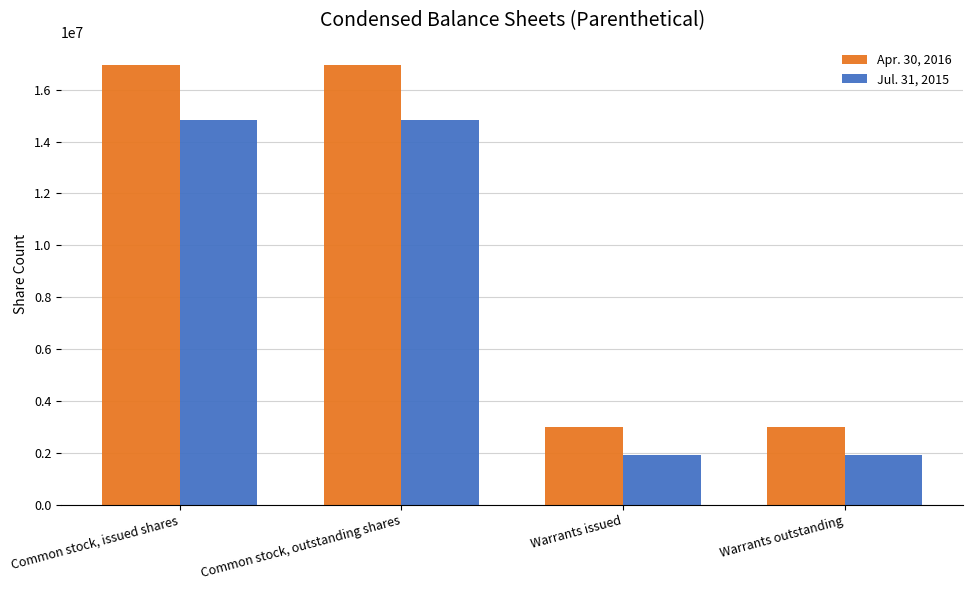

At Common stock, issued shares, list the series in order from smallest to largest.

Jul. 31, 2015, Apr. 30, 2016